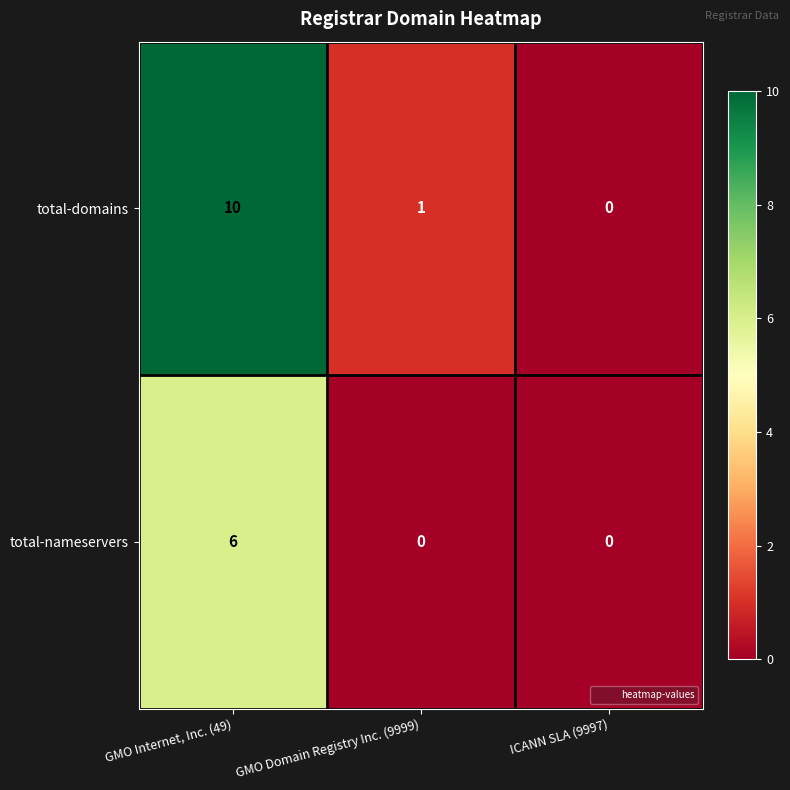

List the series in order of their overall mean, highest first.

total-domains, total-nameservers